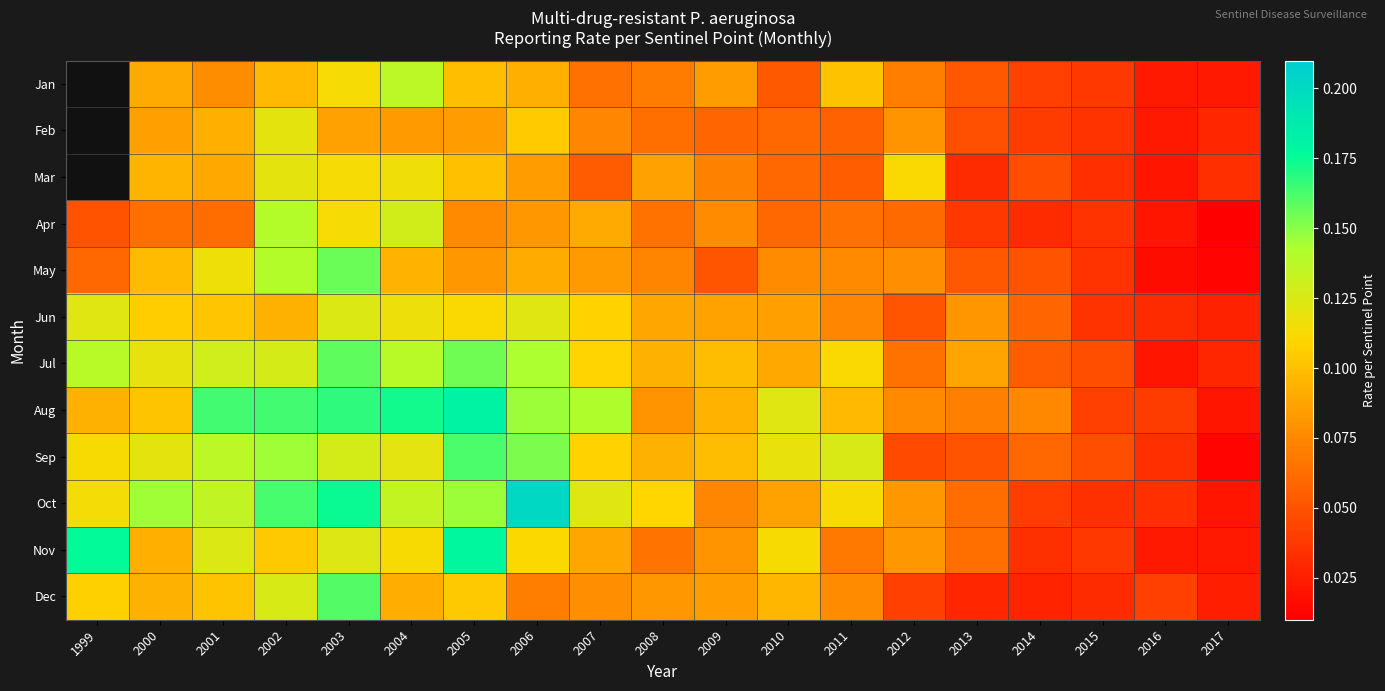

What is the difference between the second highest and second lowest values in the Dec series?

0.1